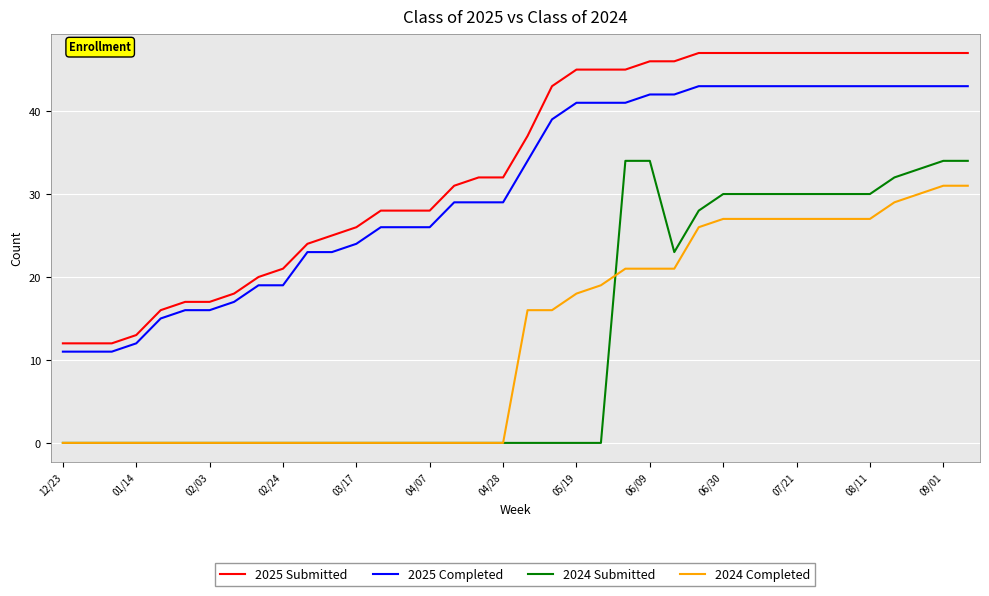

What are all the series names shown in the legend?

2025 Submitted, 2025 Completed, 2024 Submitted, 2024 Completed